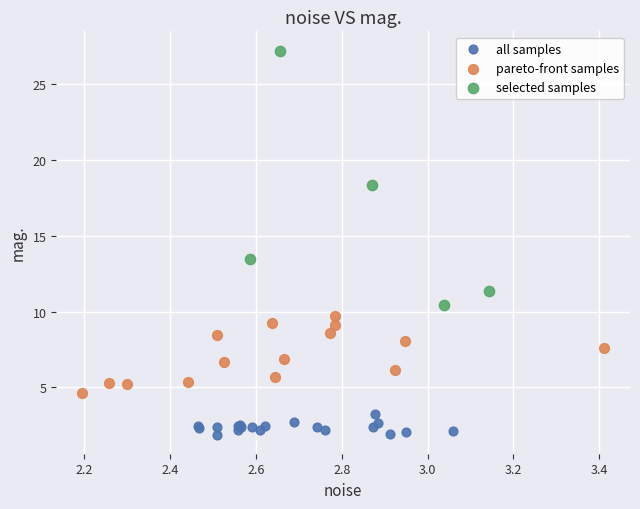

Which series contains the highest Y value?

selected samples